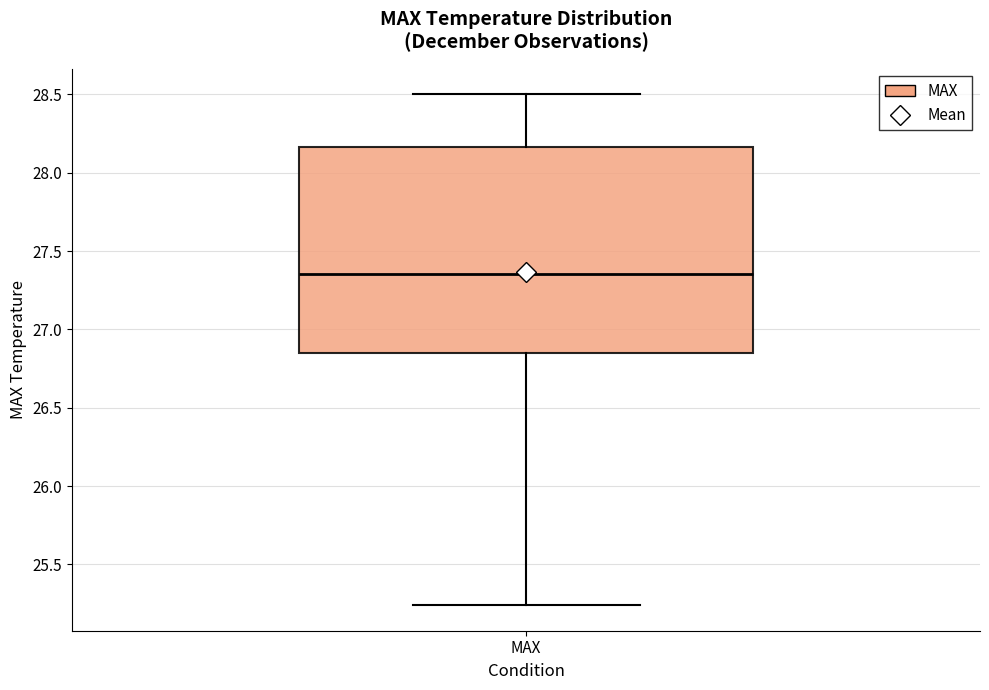

Transcribe this box plot: give where the median line is, the range the box spans, and where the two whiskers end, as read against the y-axis. The values are not printed on the chart, so give them approximately, as read against the axis.

median 27.35, box 26.85 to 28.15, whiskers 25.25 to 28.50